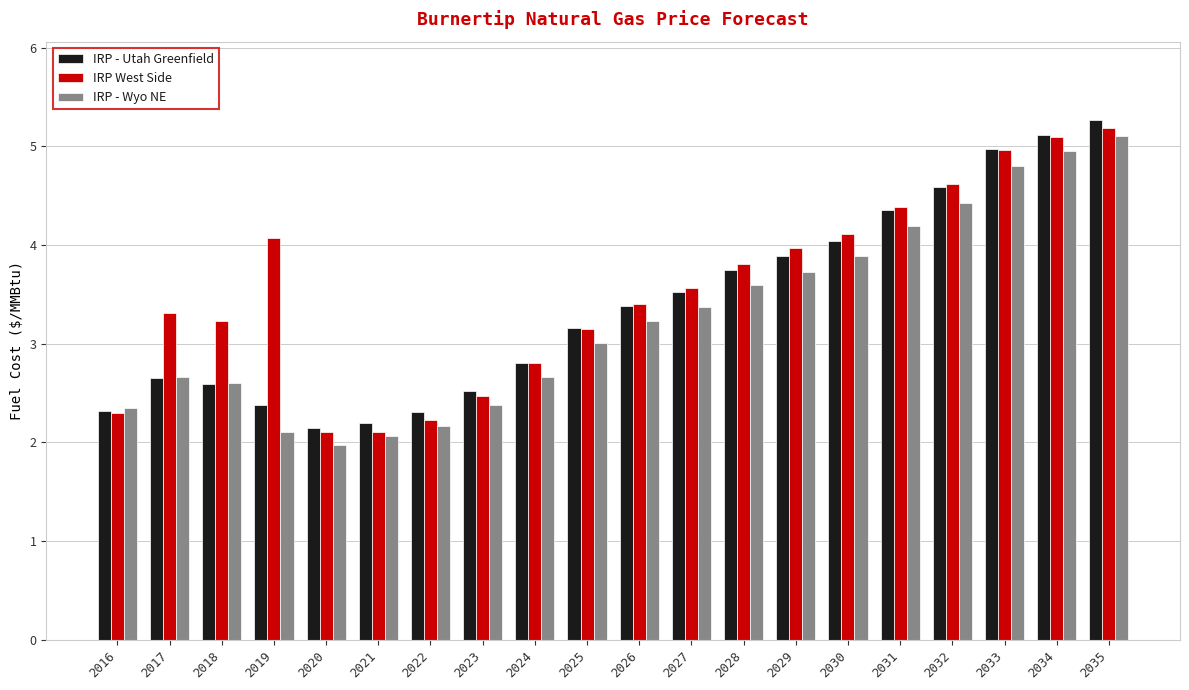

At which category is the sum across all series the highest?

2035